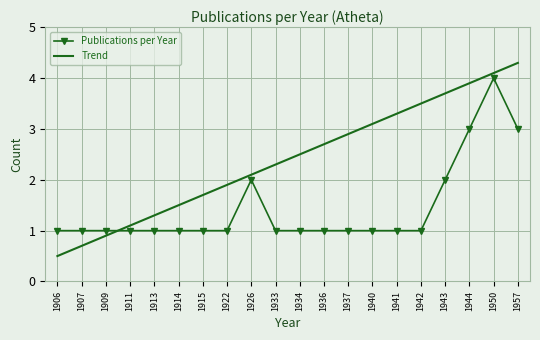

Which series has the largest range (max minus min)?

Trend